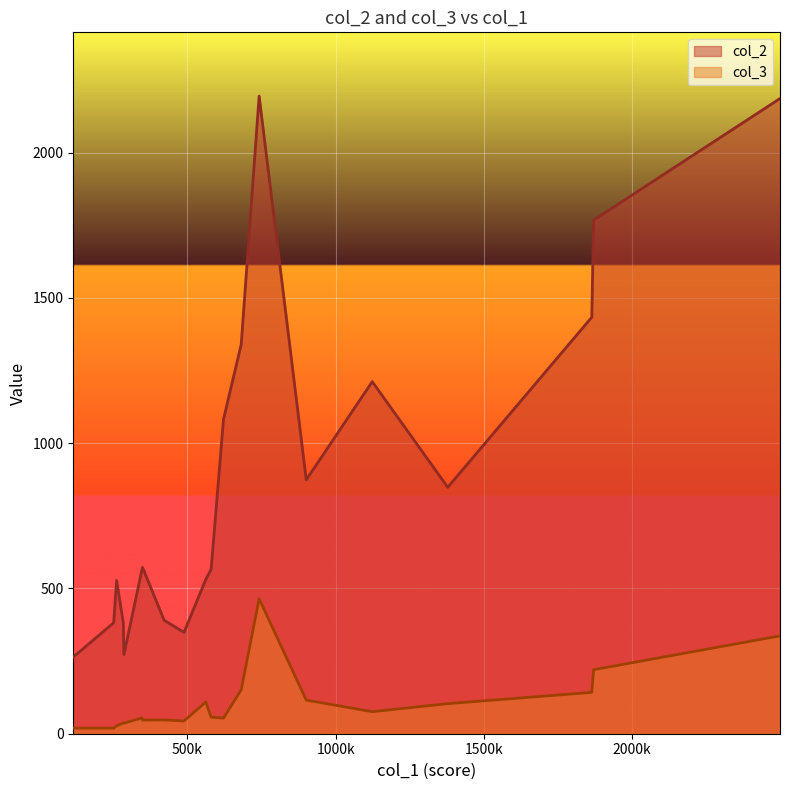

List the series in order of their overall mean, lowest first.

col_3, col_2